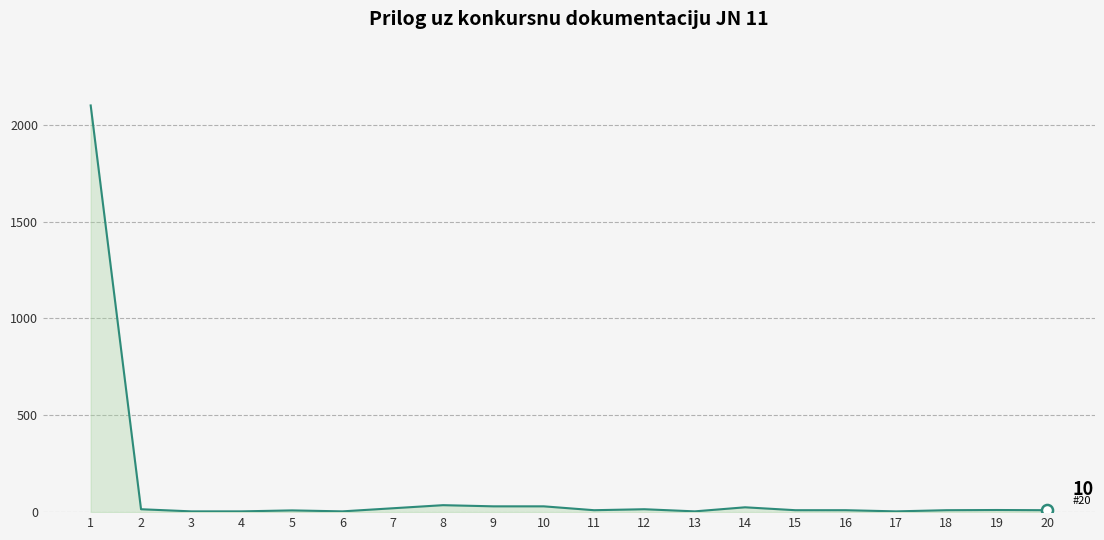

What is the difference between the maximum and minimum values?

2096